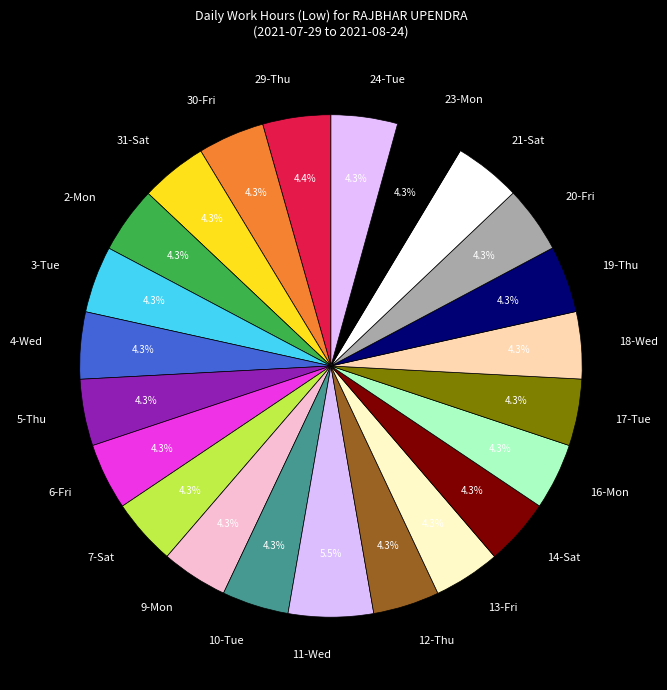

What is the ratio of the value at 18-Wed to the value at 29-Thu?

1.0